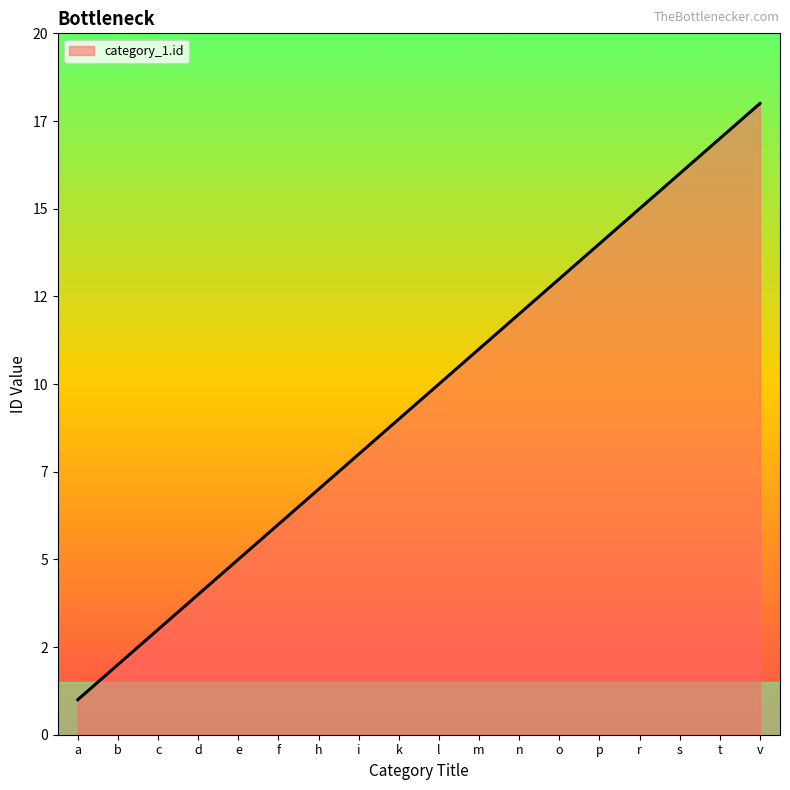

Reading left to right, what are all the values shown in this chart?

1	2	3	4	5	6	7	8	9	10	11	12	13	14	15	16	17	18